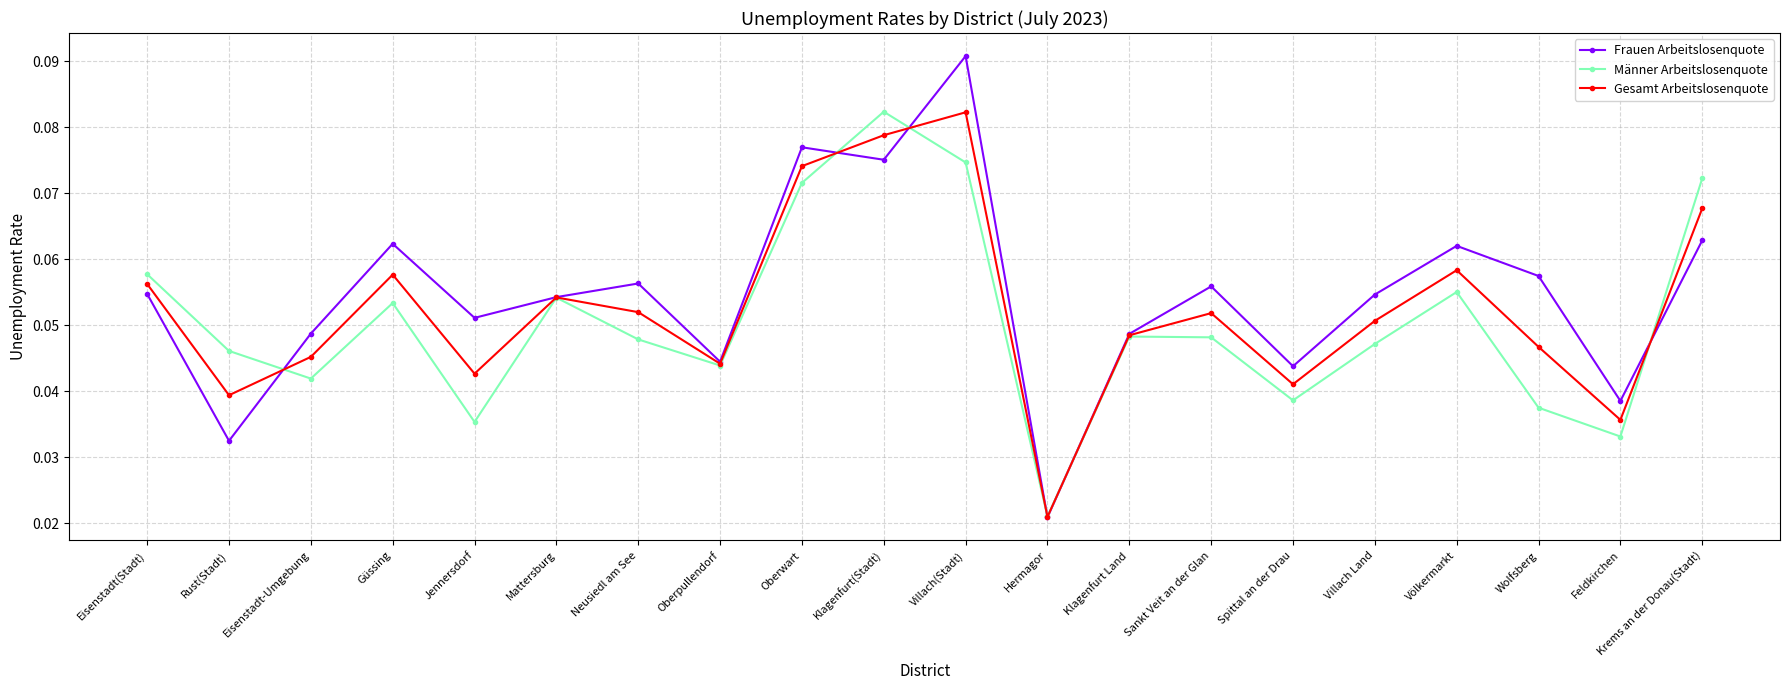

Where is Männer Arbeitslosenquote nearest to the value 0?

Hermagor